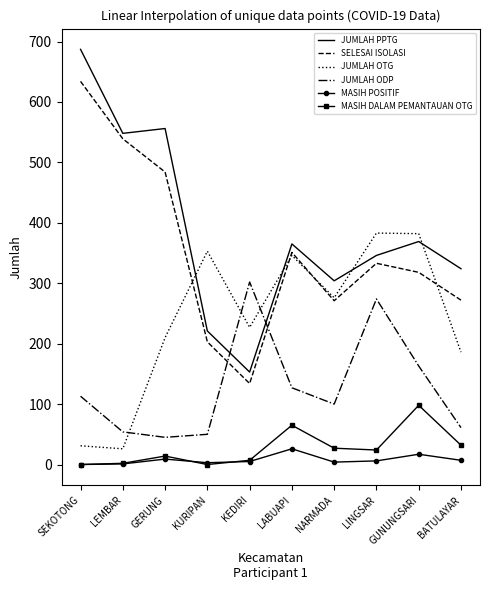

Rank the series by their maximum value, from highest to lowest.

JUMLAH PPTG, SELESAI ISOLASI, JUMLAH OTG, JUMLAH ODP, MASIH DALAM PEMANTAUAN OTG, MASIH POSITIF